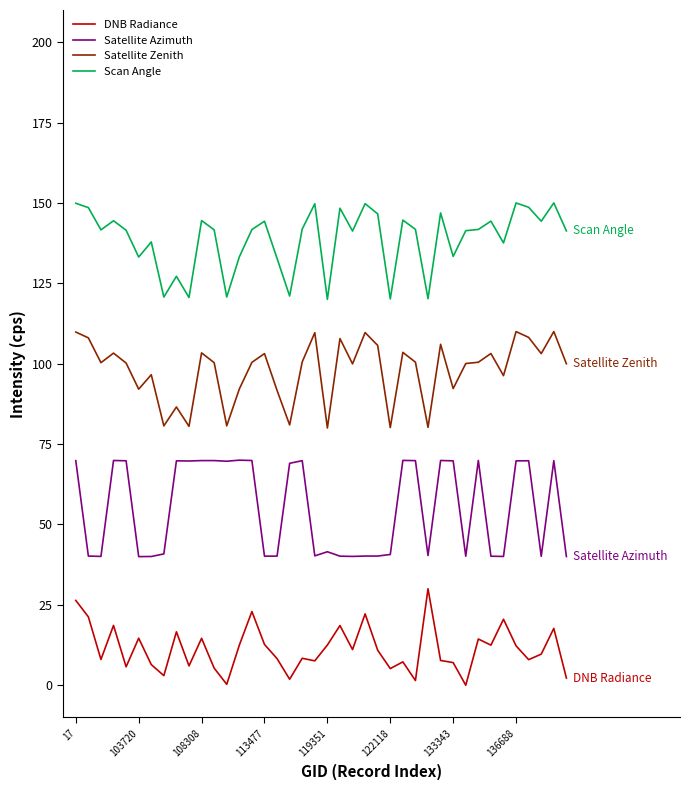

What is the maximum value shown in the chart?

150.0